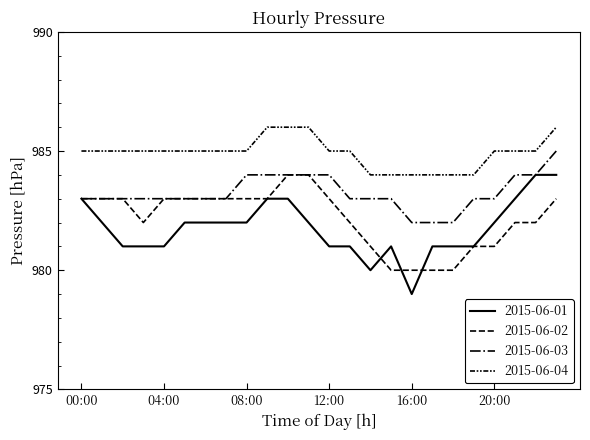

Where is 2015-06-01 nearest to the value 981?

02:00